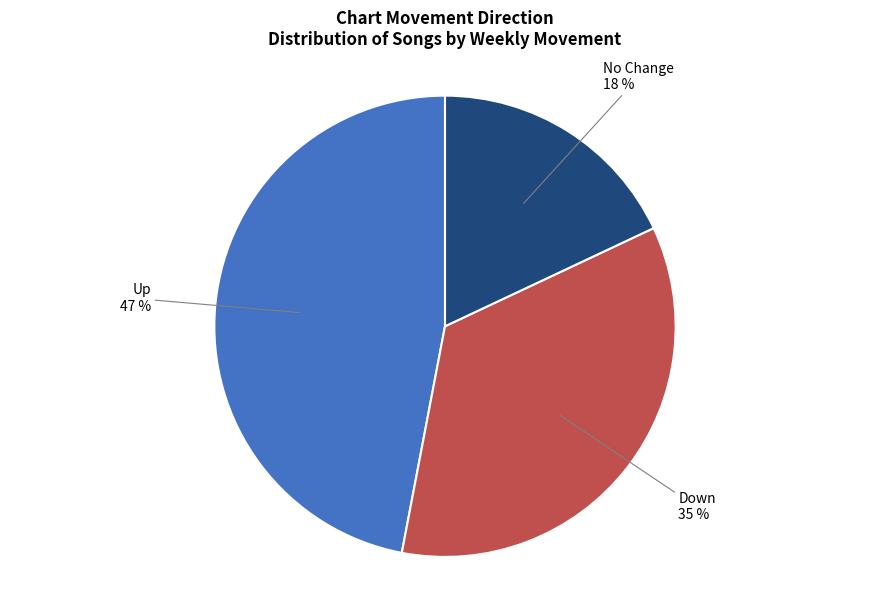

To the nearest percent, what is the combined percentage of Down and No Change?

53%